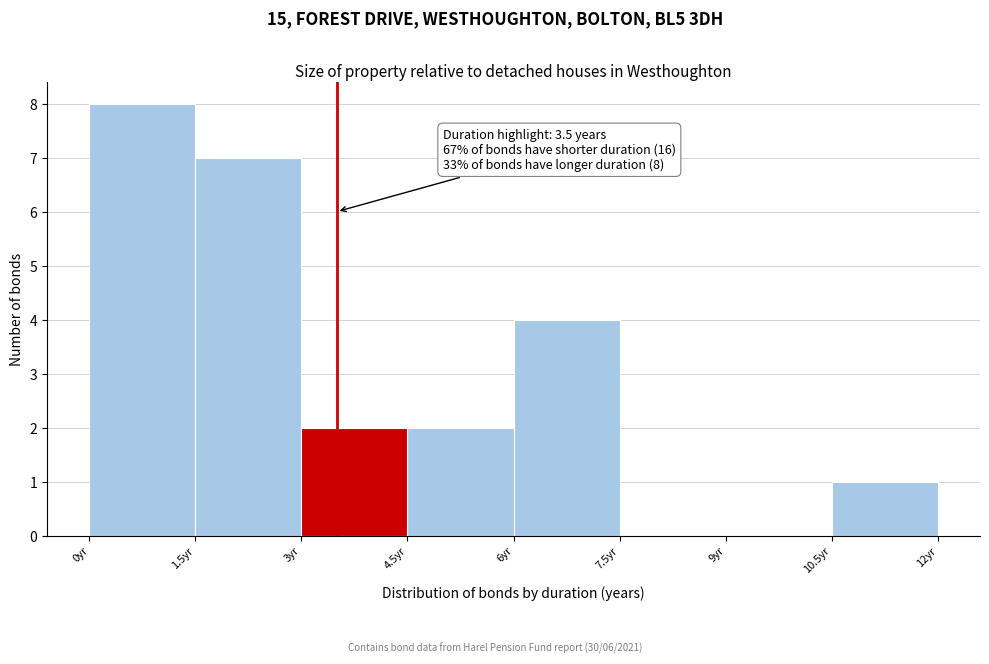

Which range on the x-axis has the tallest bar?

0.0 to 1.5